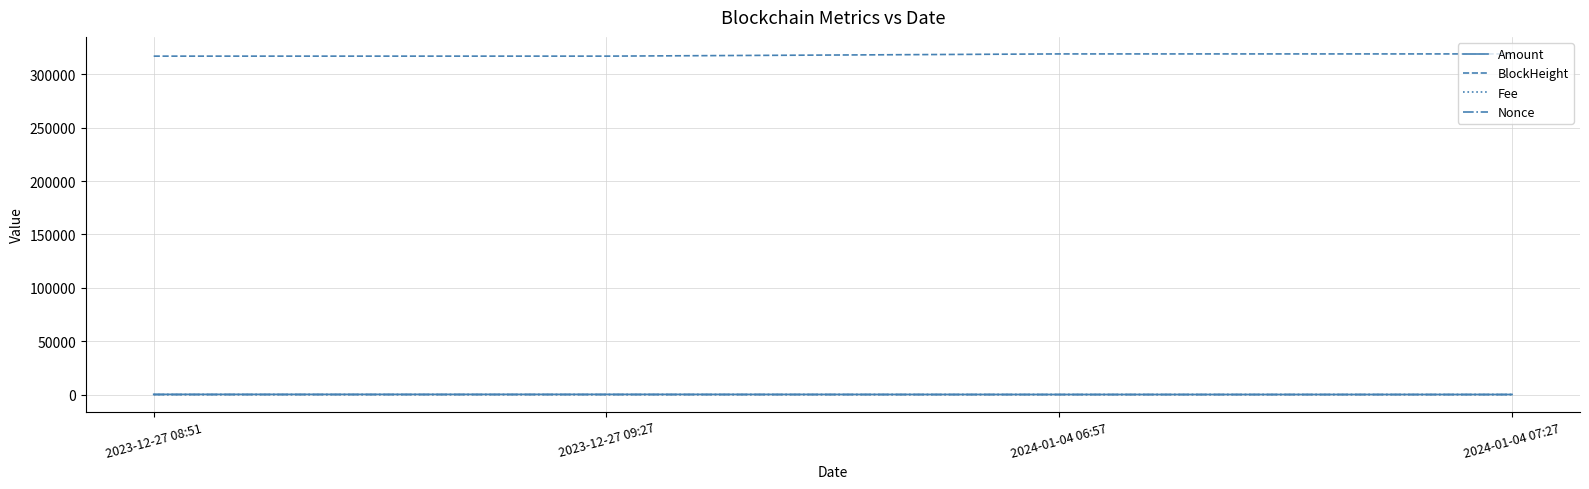

What is the lowest value of the BlockHeight series?

317049.0